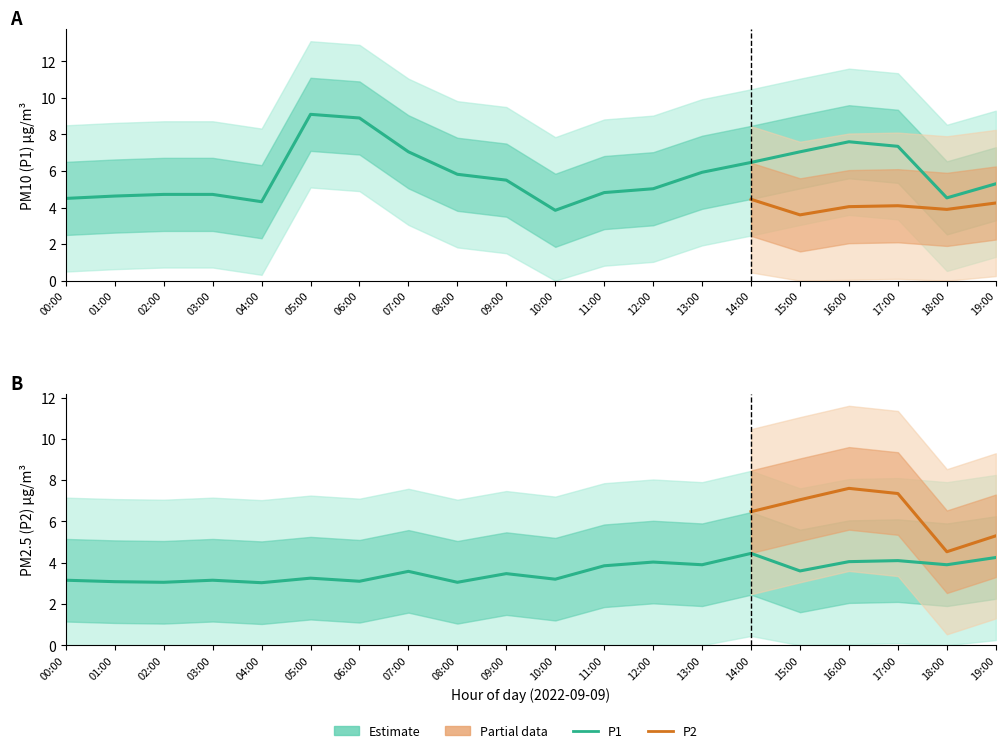

How many distinct data groups are displayed?

2